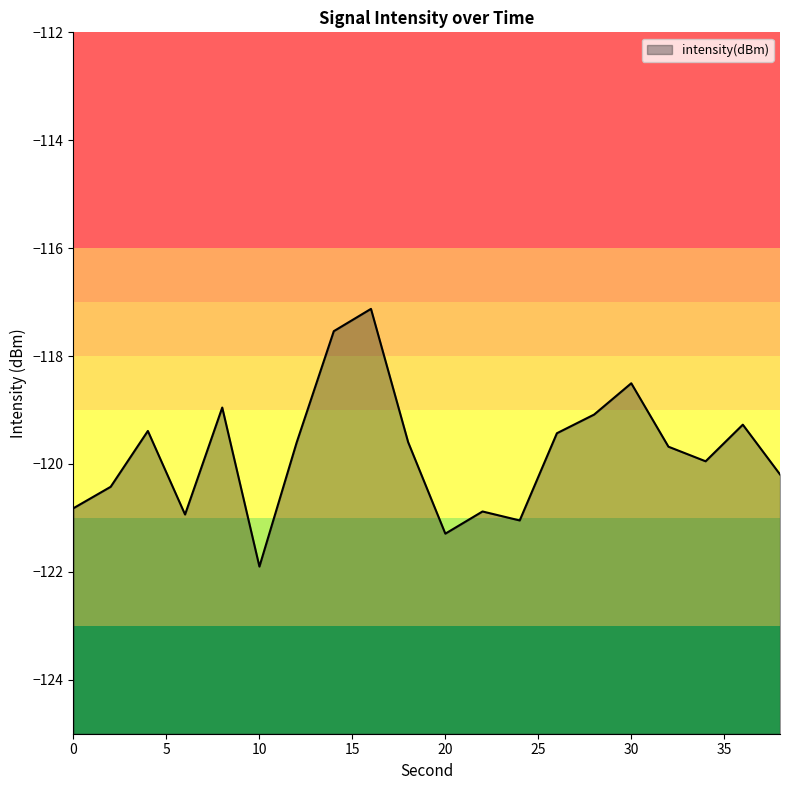

True or false: the data shows -83.4 at 26.

False